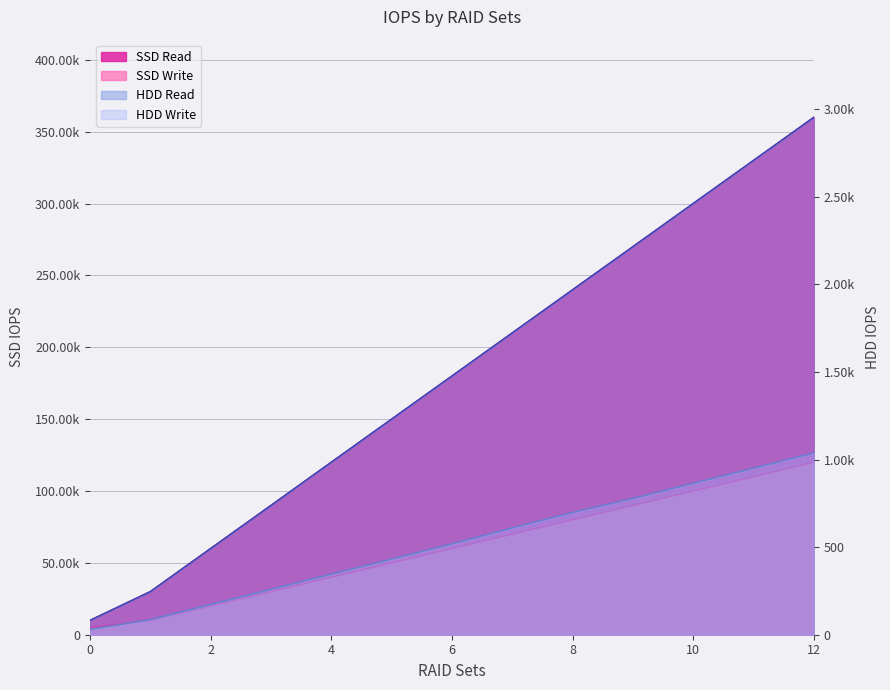

Does the chart have visible grid lines?

Yes